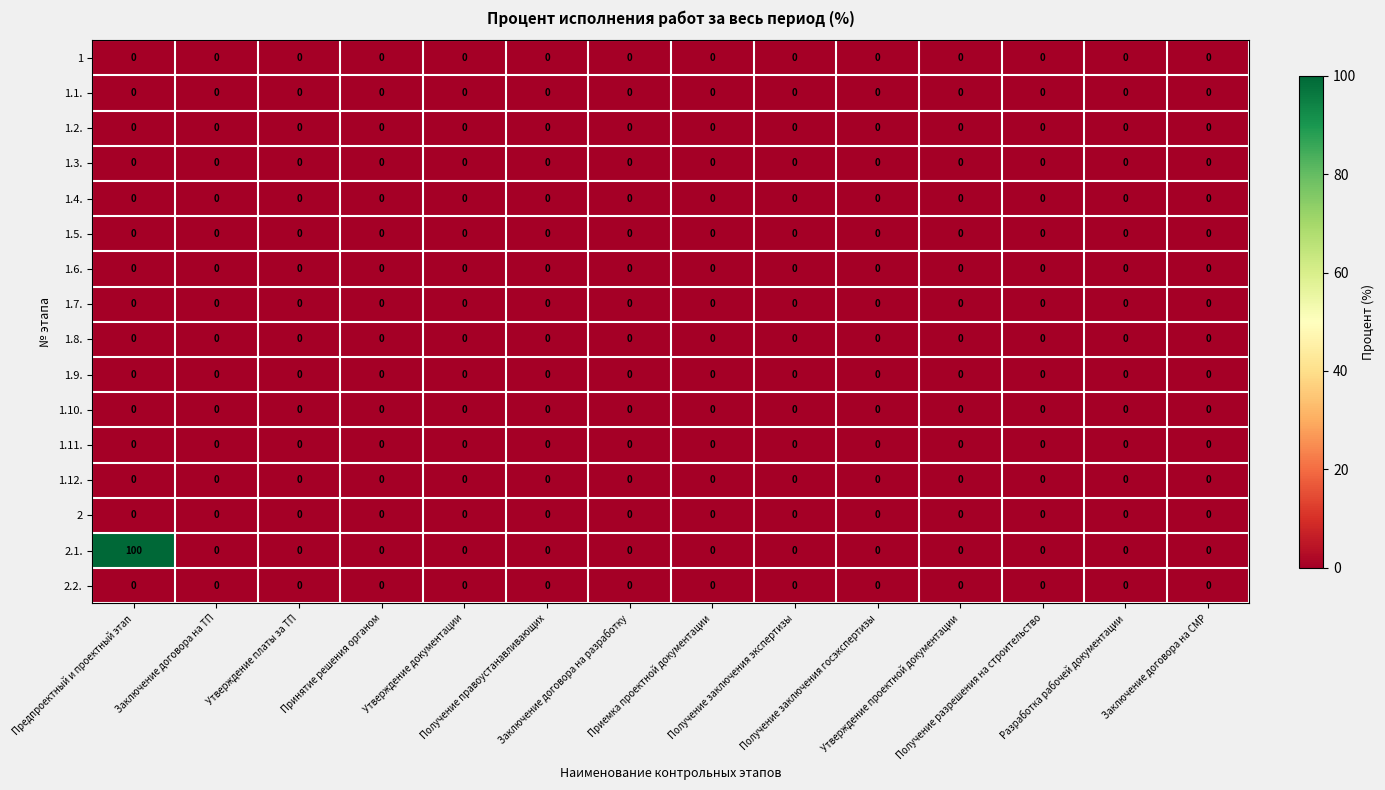

Which series has the largest total across all categories?

2.1.